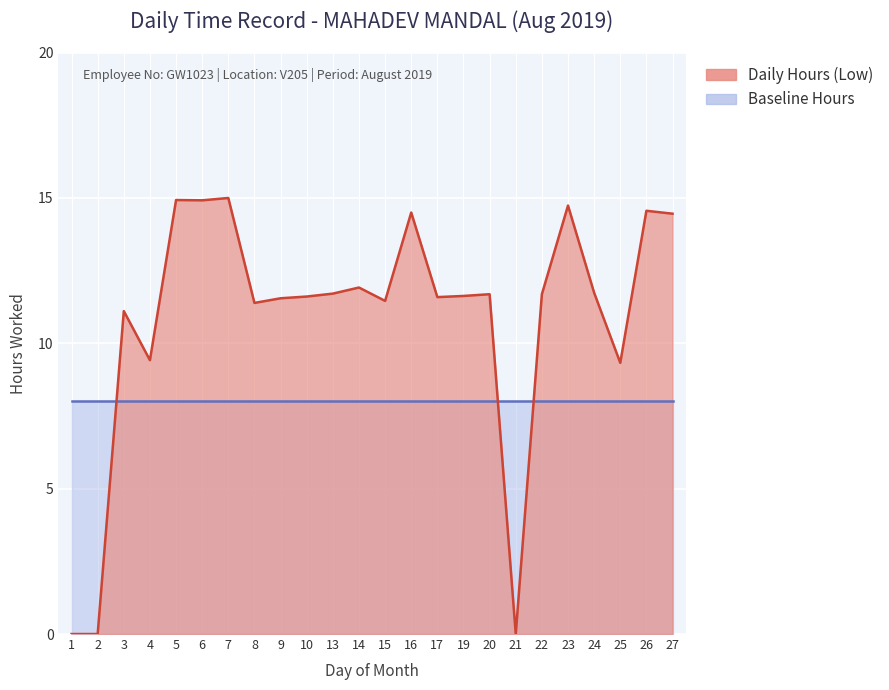

Which has a higher value, 13 or 19?

13